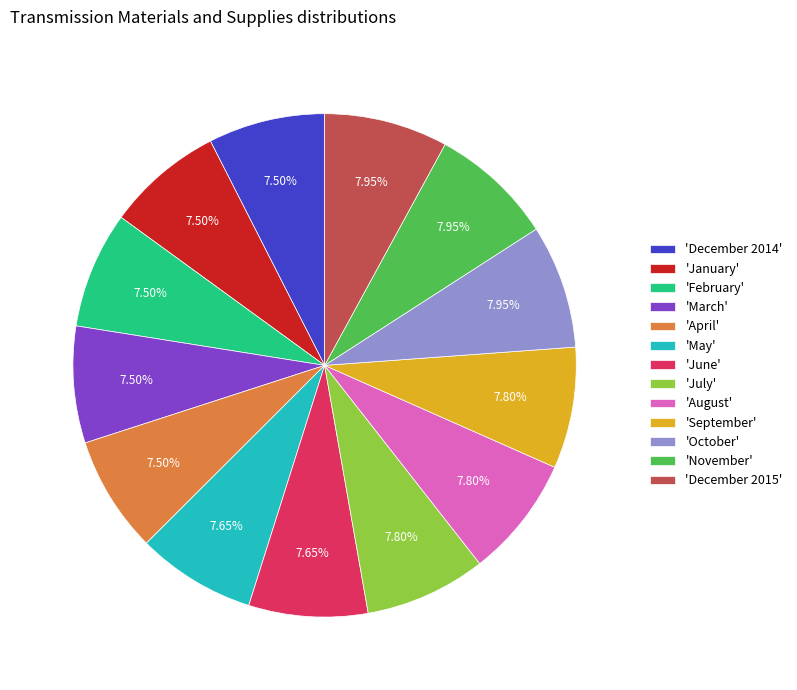

Combined, do 'December 2014' and 'July' account for over 50%?

No